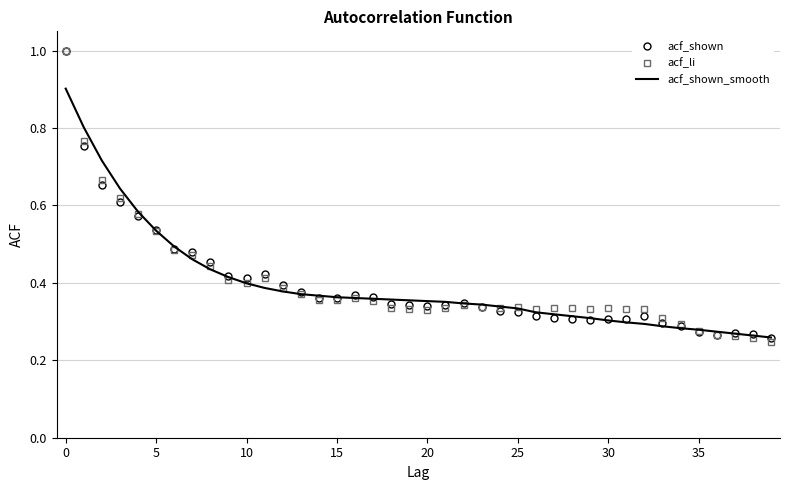

What is the maximum value for acf_li?

1.0